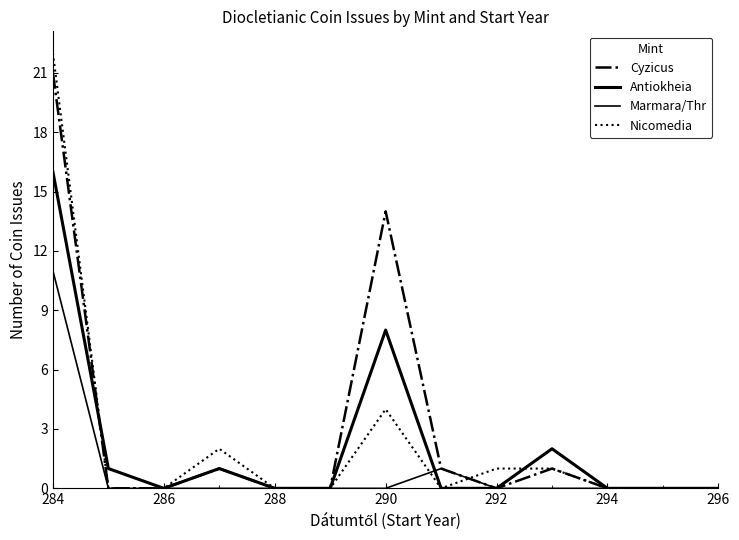

At how many categories does at least one series exceed 9?

2